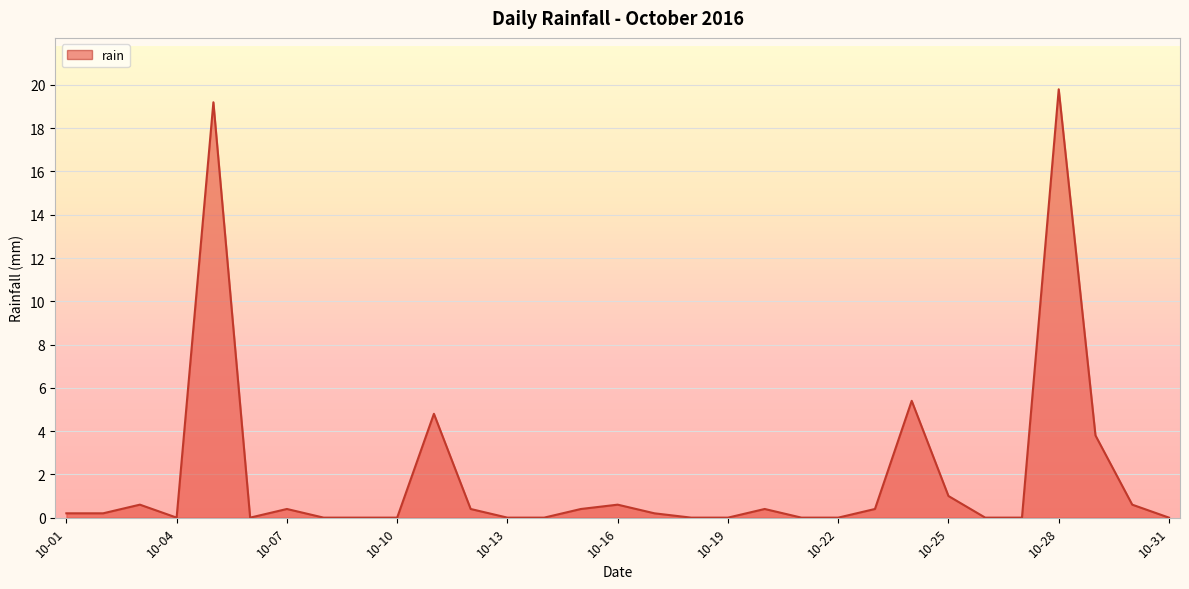

What is the maximum value shown in the chart?

19.8